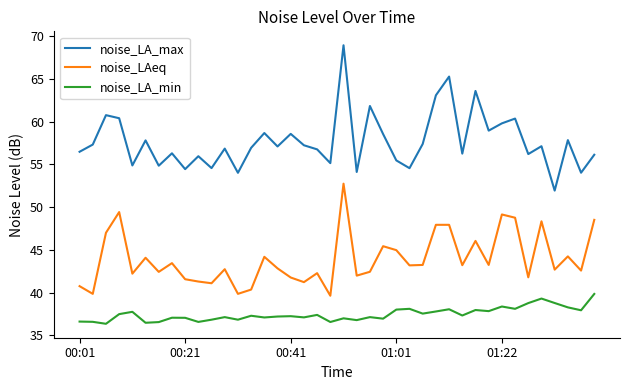

True or false: noise_LA_min and noise_LAeq cross at least once.

False